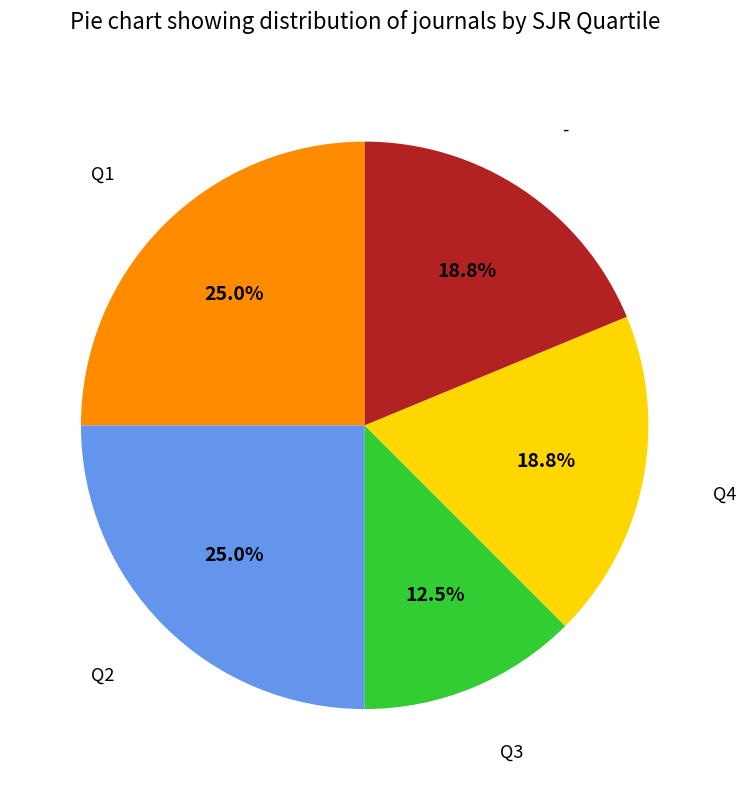

Does Q4 account for over 50% of the chart?

No